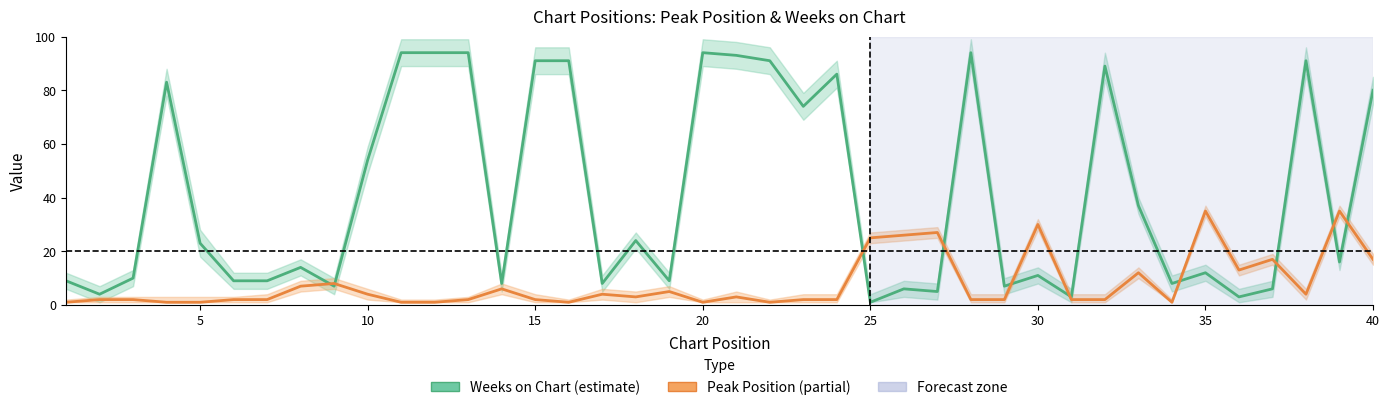

Reading right to left, what are all the values shown in this chart?

Weeks on Chart: 80	16	91	6	3	12	8	37	89	3	11	7	94	5	6	1	86	74	91	93	94	9	24	8	91	91	8	94	94	94	54	7	14	9	9	23	83	10	4	9
Peak Position: 17	35	4	17	13	35	1	12	2	2	30	2	2	27	26	25	2	2	1	3	1	5	3	4	1	2	6	2	1	1	4	8	7	2	2	1	1	2	2	1